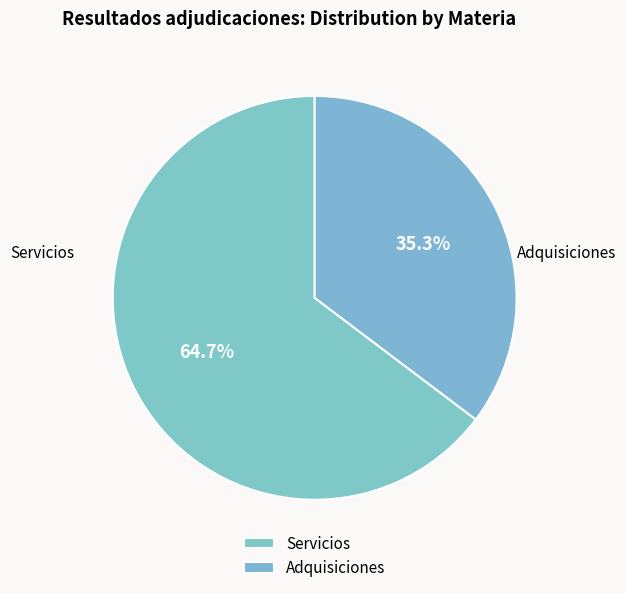

How many segments does this pie chart have?

2